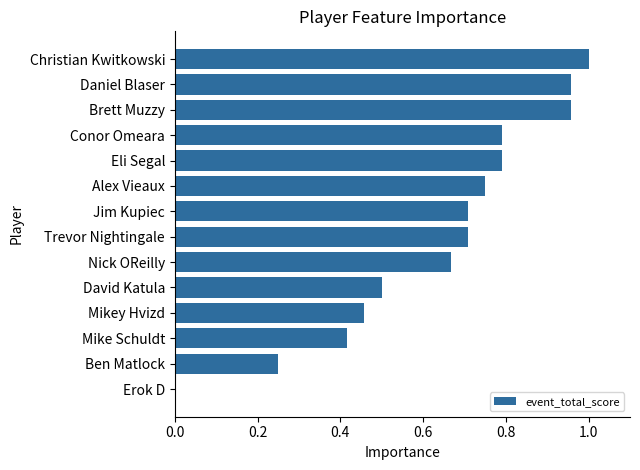

The chart shows a value of 0.4 at Daniel Blaser. True or false?

False